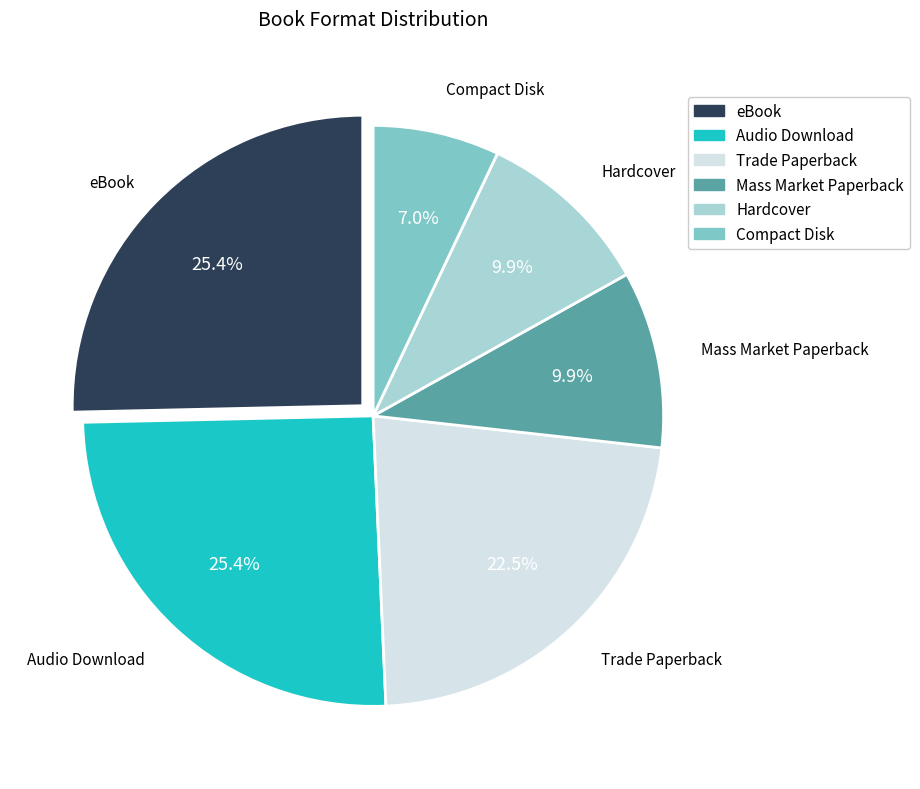

Is there a majority slice in this chart?

No